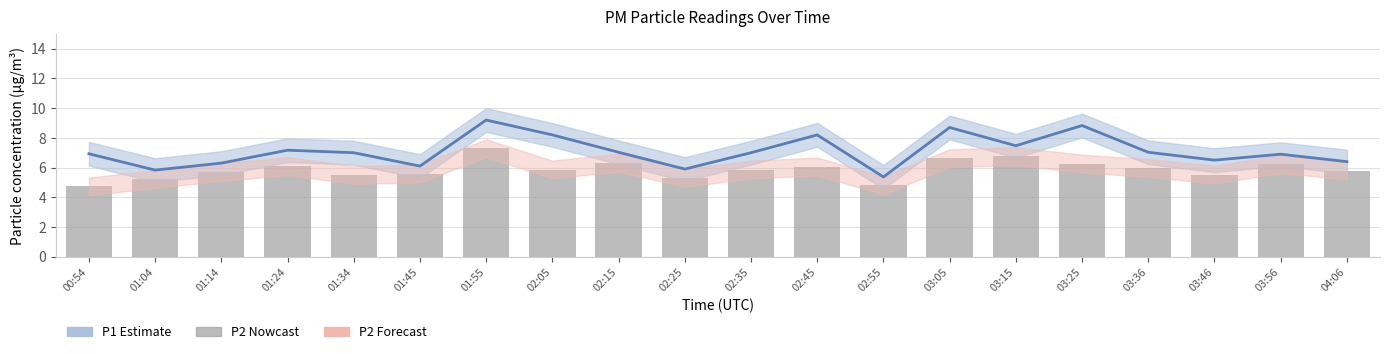

At which label is P2 closest to 6?

03:36